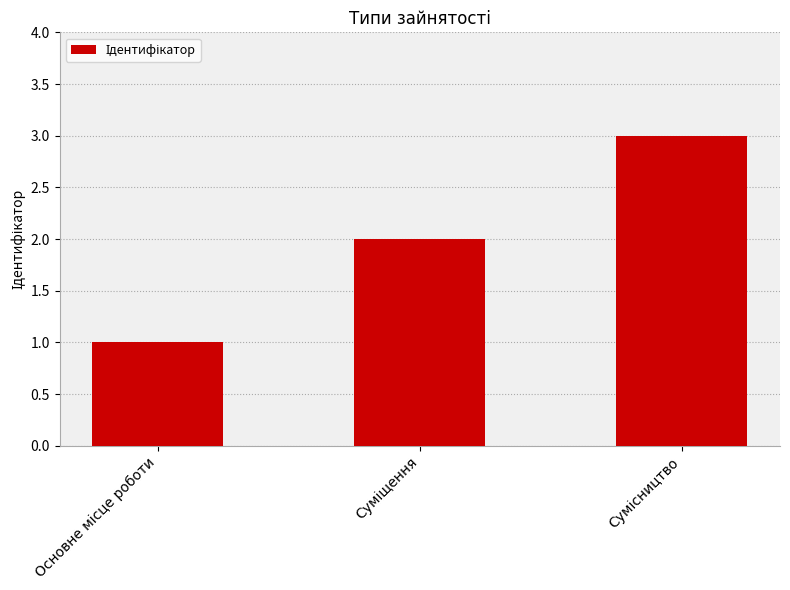

What is the sum of all values?

6